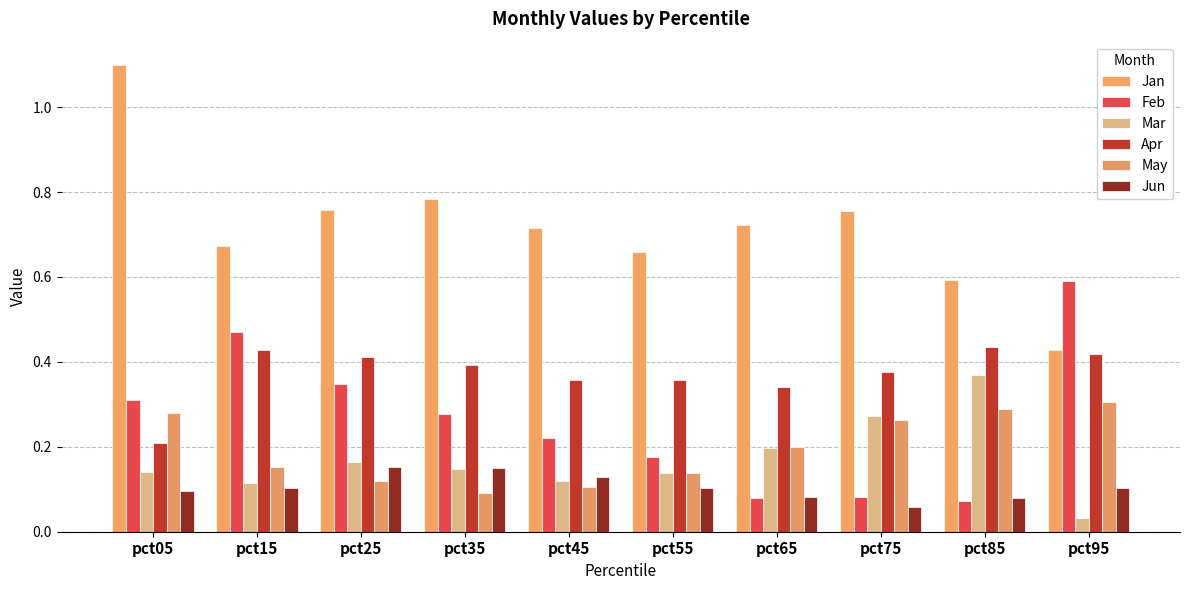

Count the number of data series in this chart.

6